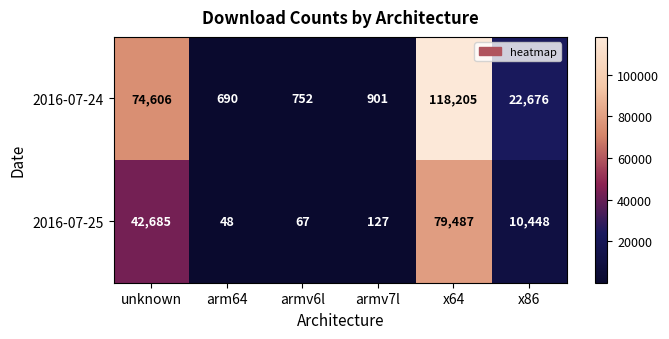

What is the difference between the second highest and second lowest values in the 2016-07-24 series?

73854